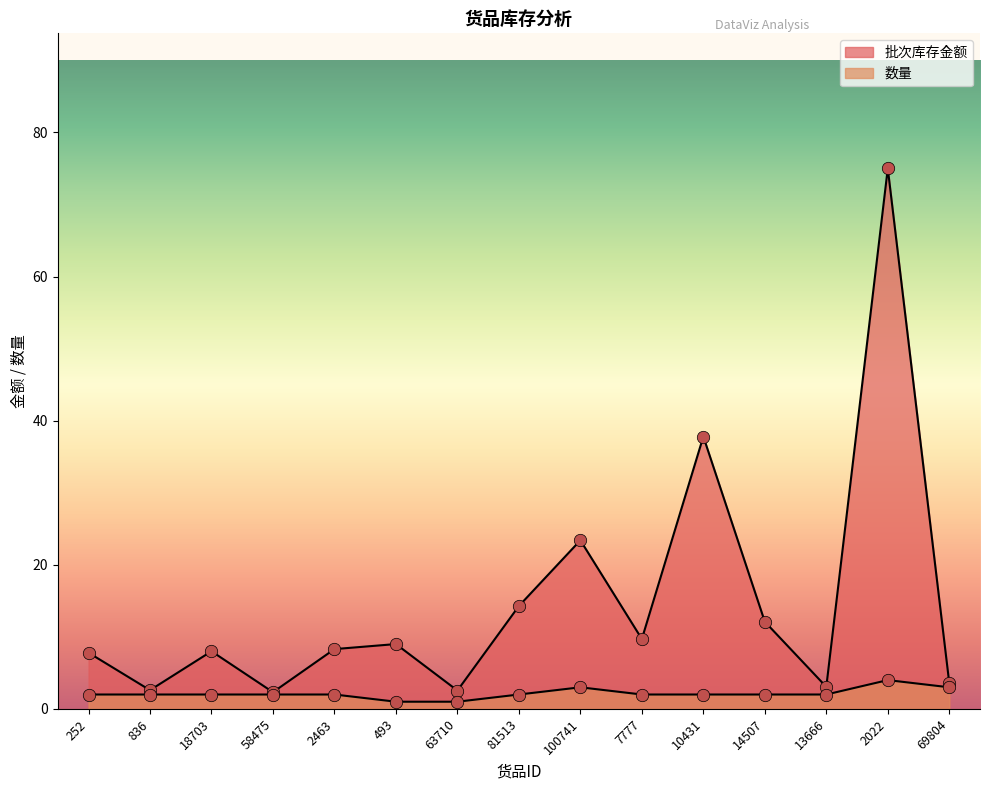

Is the value of 数量 at 81513 greater than the value of 批次库存金额 at 69804?

No